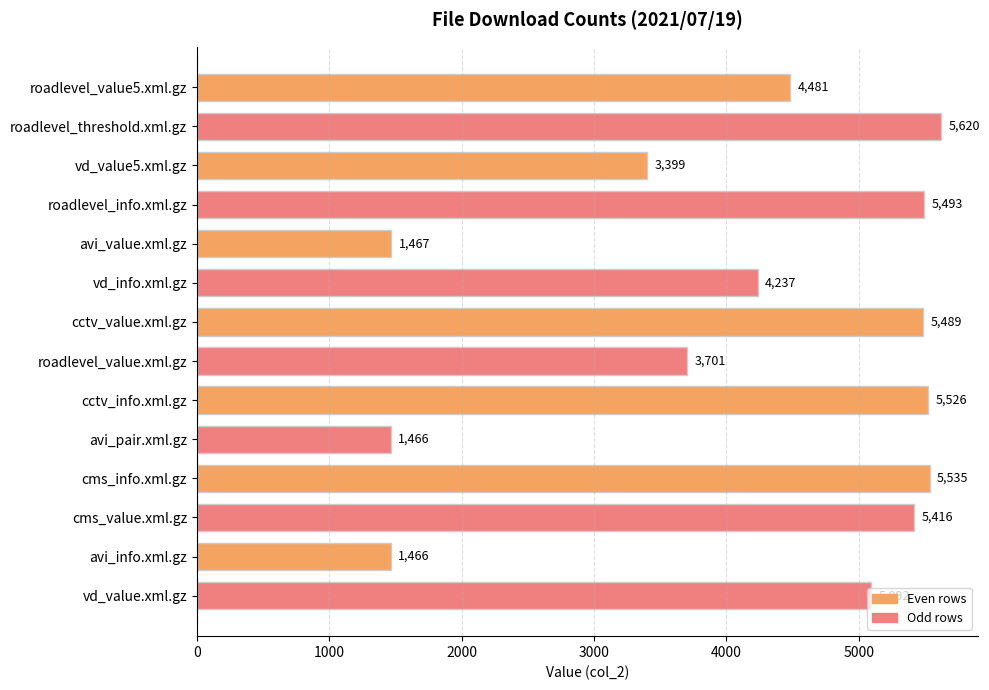

What is the label of the 6th bar from the top?

vd_info.xml.gz